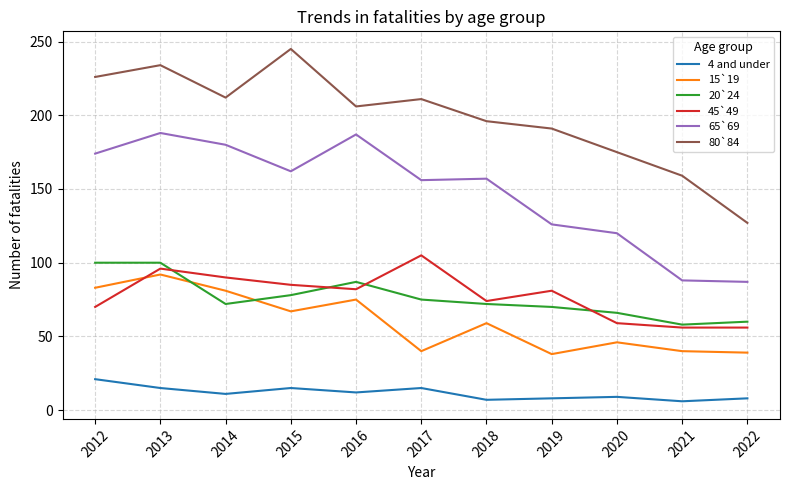

In 80`84, how many points are lower than both neighbors (excluding endpoints)?

2